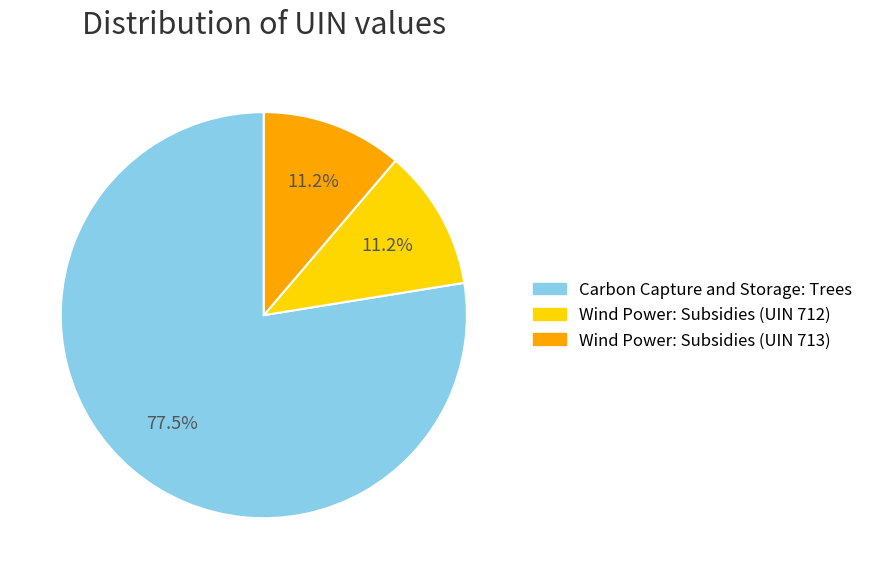

Does any single category account for the majority?

Yes